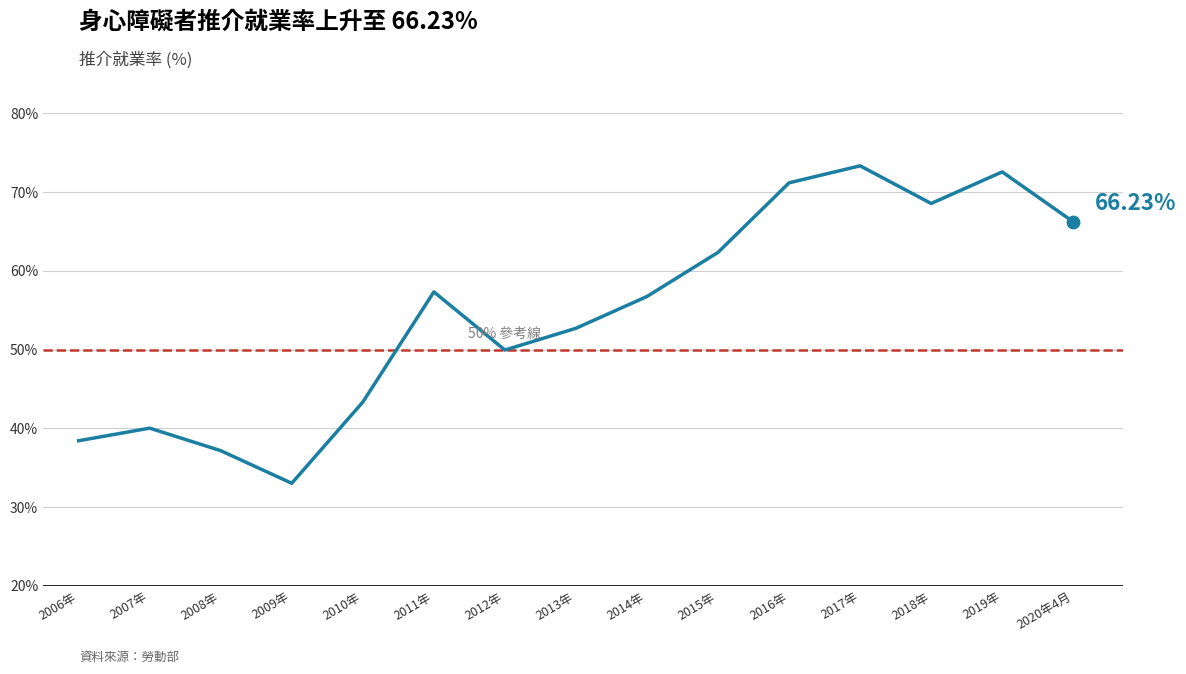

Between 2017年 and 2006年, which is larger?

2017年